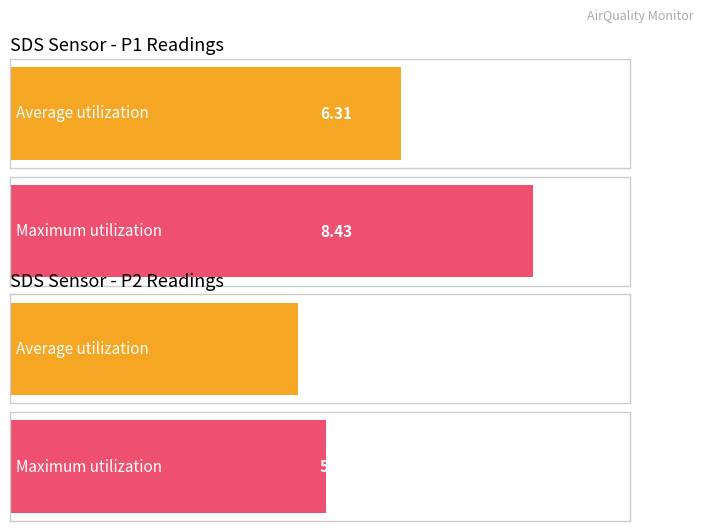

Are the bars grouped side by side (vs. stacked)?

Yes